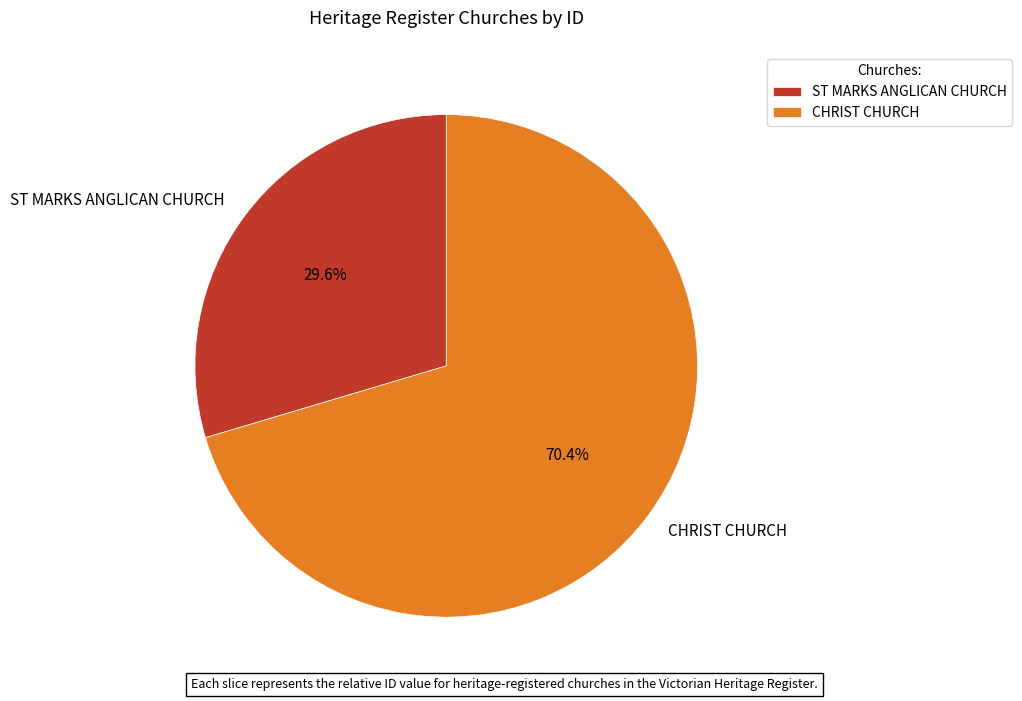

Which category has the biggest portion of the pie?

CHRIST CHURCH